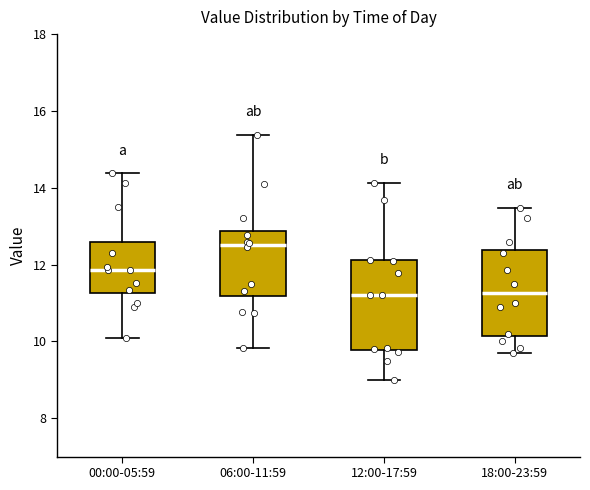

Reading left to right, read every box against the y-axis: the position of its median line, the range the box covers, and the ends of its whiskers. The values are not printed on the chart, so give them approximately, as read against the axis.

00:00-05:59: median 11.8, box 11.2 to 12.6, whiskers 10.2 to 14.4
06:00-11:59: median 12.6, box 11.2 to 12.8, whiskers 9.8 to 15.4
12:00-17:59: median 11.2, box 9.8 to 12.2, whiskers 9.0 to 14.2
18:00-23:59: median 11.2, box 10.2 to 12.4, whiskers 9.8 to 13.4